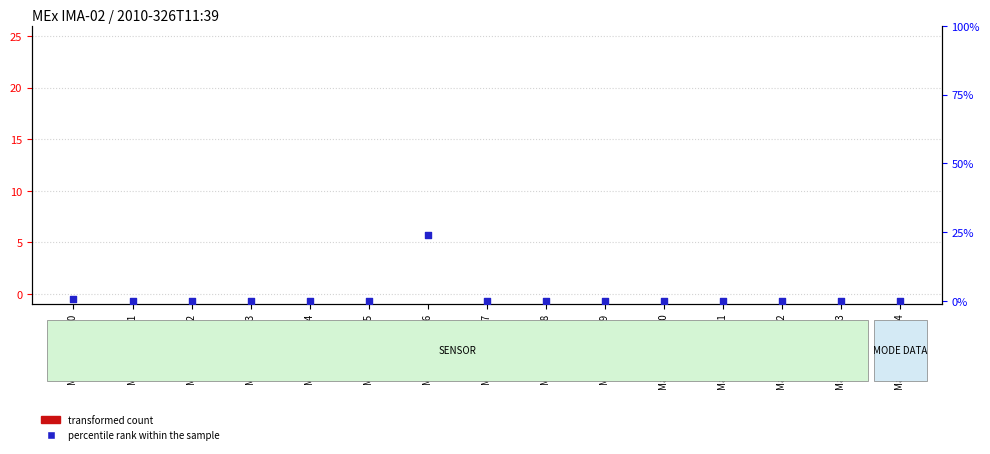

Which series has the largest total across all categories?

percentile rank within the sample